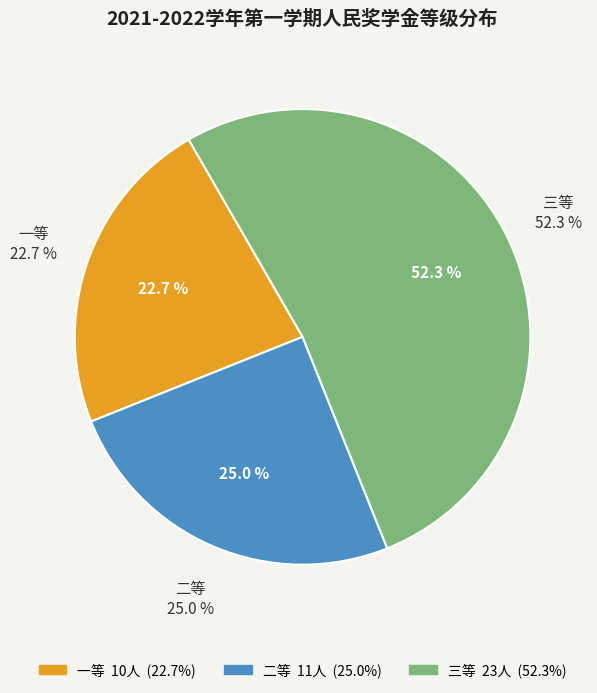

Is it true that 三等 is 40% of the pie?

False